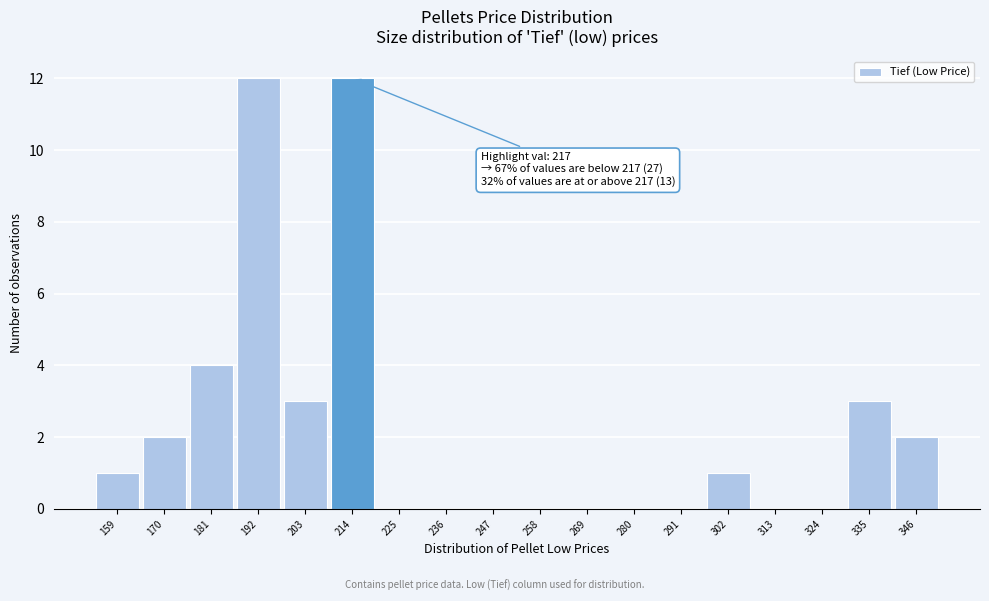

Reading left to right, extract all data points from this chart.

159=1	170=2	181=4	192=12	203=3	214=12	225=0	236=0	247=0	258=0	269=0	280=0	291=0	302=1	313=0	324=0	335=3	346=2